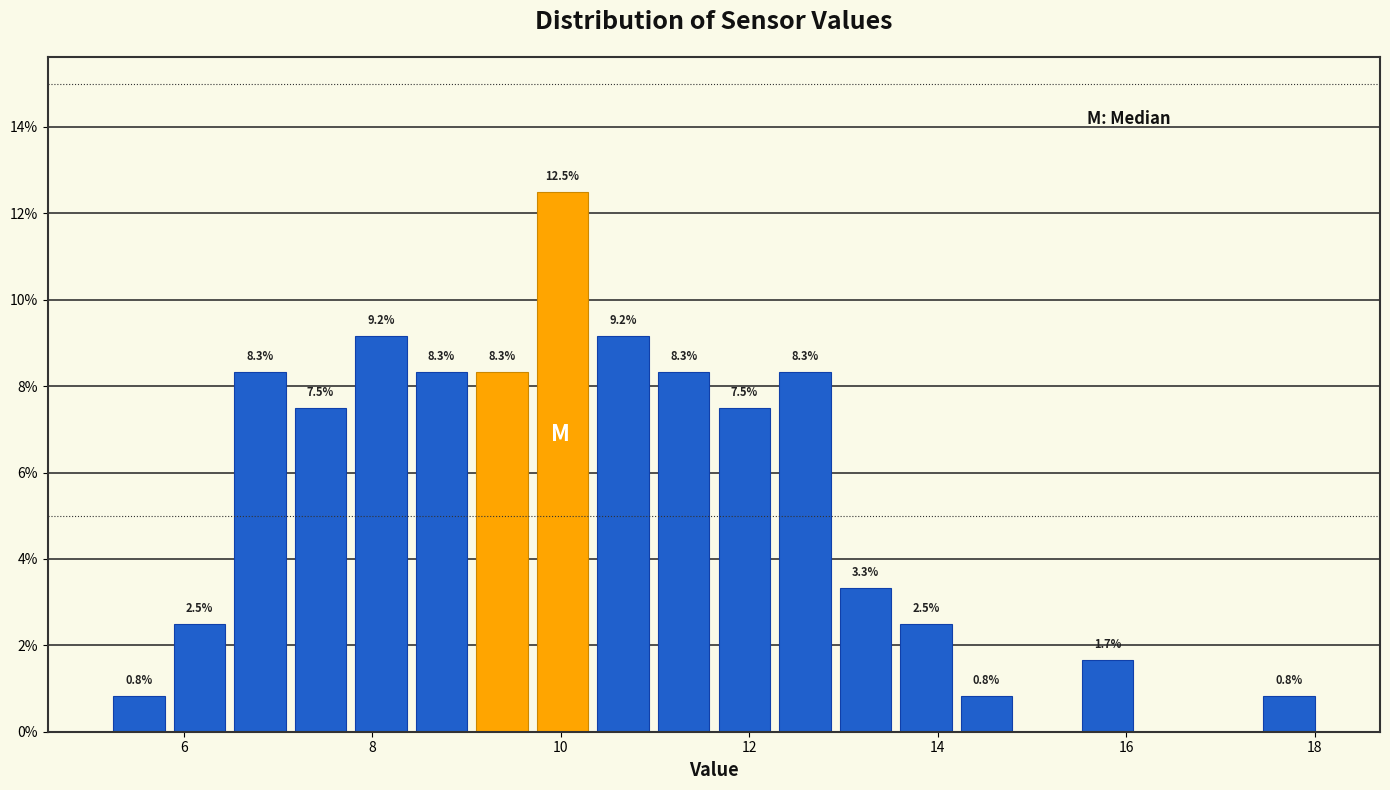

Read against the x-axis, roughly where is the centre of the tallest bar?

10.0